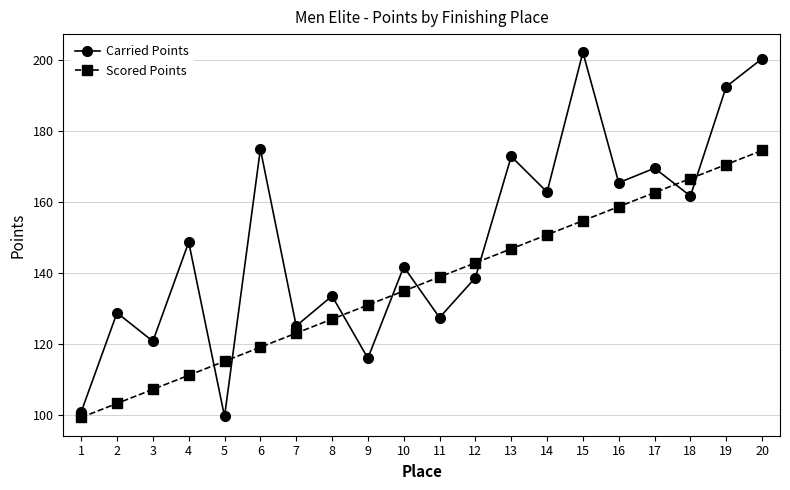

After their last crossing, which series has the higher values: Carried Points or Scored Points?

Carried Points